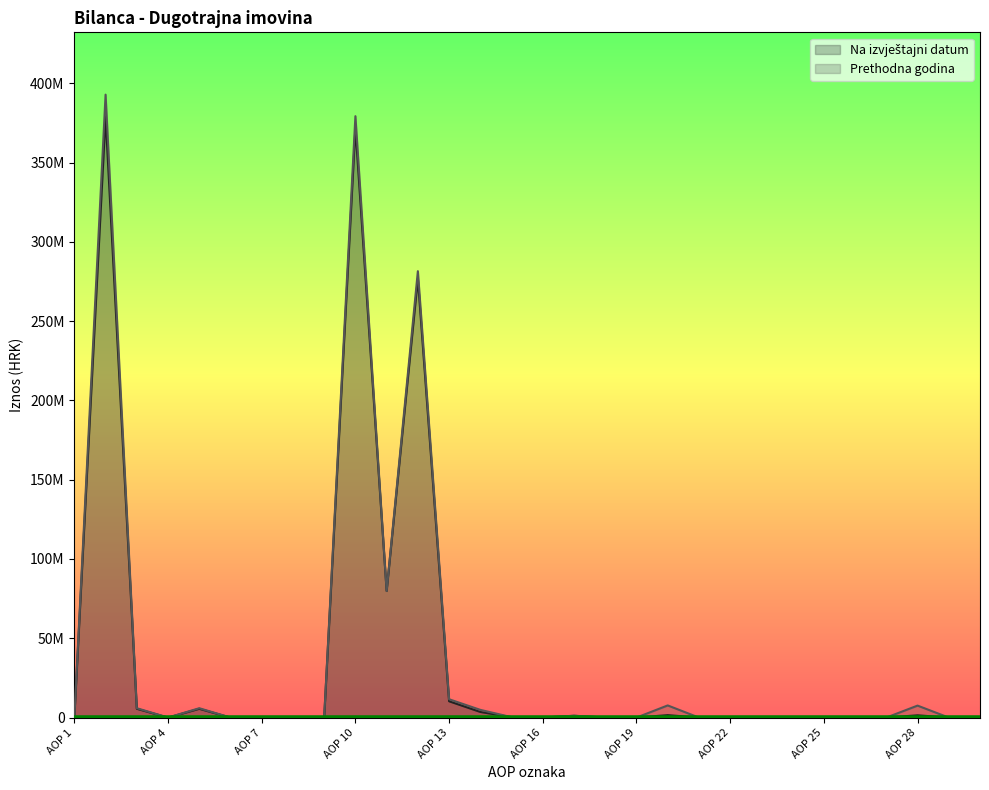

What is the difference between the second highest and minimum values in the Na izvještajni datum series?

371965318